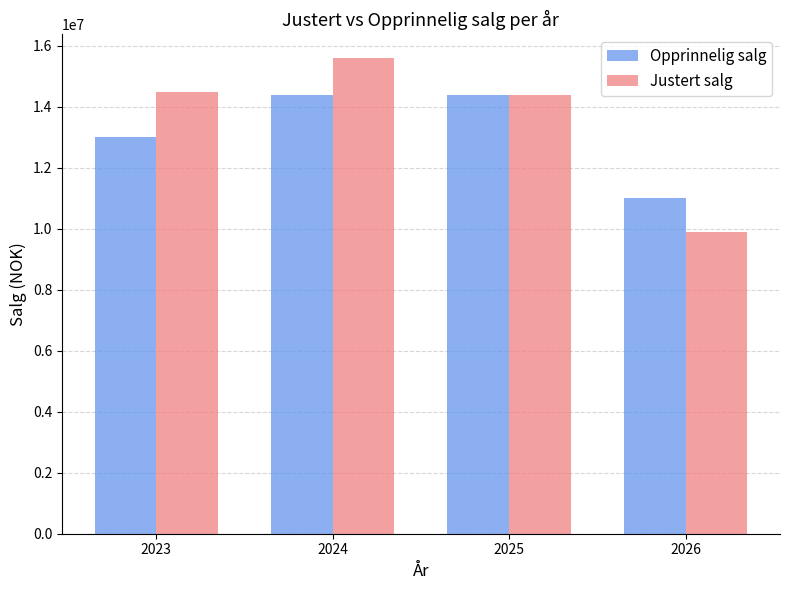

Rank the series by their maximum value, from highest to lowest.

Justert salg, Opprinnelig salg